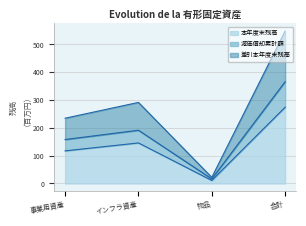

Which series changed the most between 事業用資産 and 物品?

差引本年度末残高